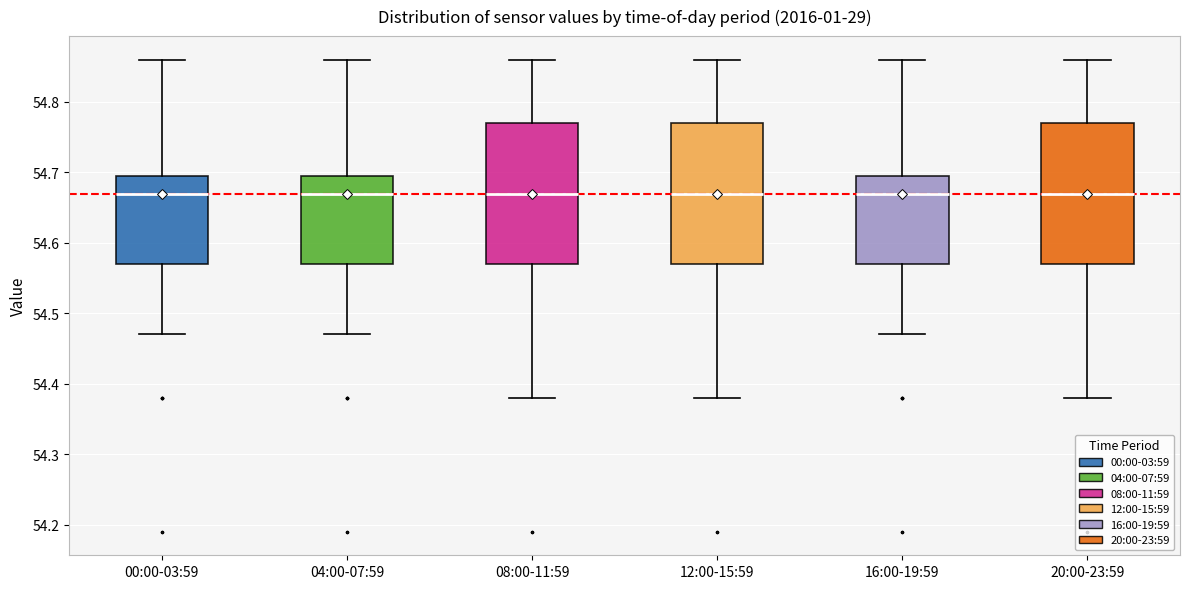

Reading left to right, read every box against the y-axis: the position of its median line, the range the box covers, and the ends of its whiskers. The values are not printed on the chart, so give them approximately, as read against the axis.

00:00-03:59: median 54.67, box 54.57 to 54.70, whiskers 54.47 to 54.86
04:00-07:59: median 54.67, box 54.57 to 54.70, whiskers 54.47 to 54.86
08:00-11:59: median 54.67, box 54.57 to 54.77, whiskers 54.38 to 54.86
12:00-15:59: median 54.67, box 54.57 to 54.77, whiskers 54.38 to 54.86
16:00-19:59: median 54.67, box 54.57 to 54.70, whiskers 54.47 to 54.86
20:00-23:59: median 54.67, box 54.57 to 54.77, whiskers 54.38 to 54.86